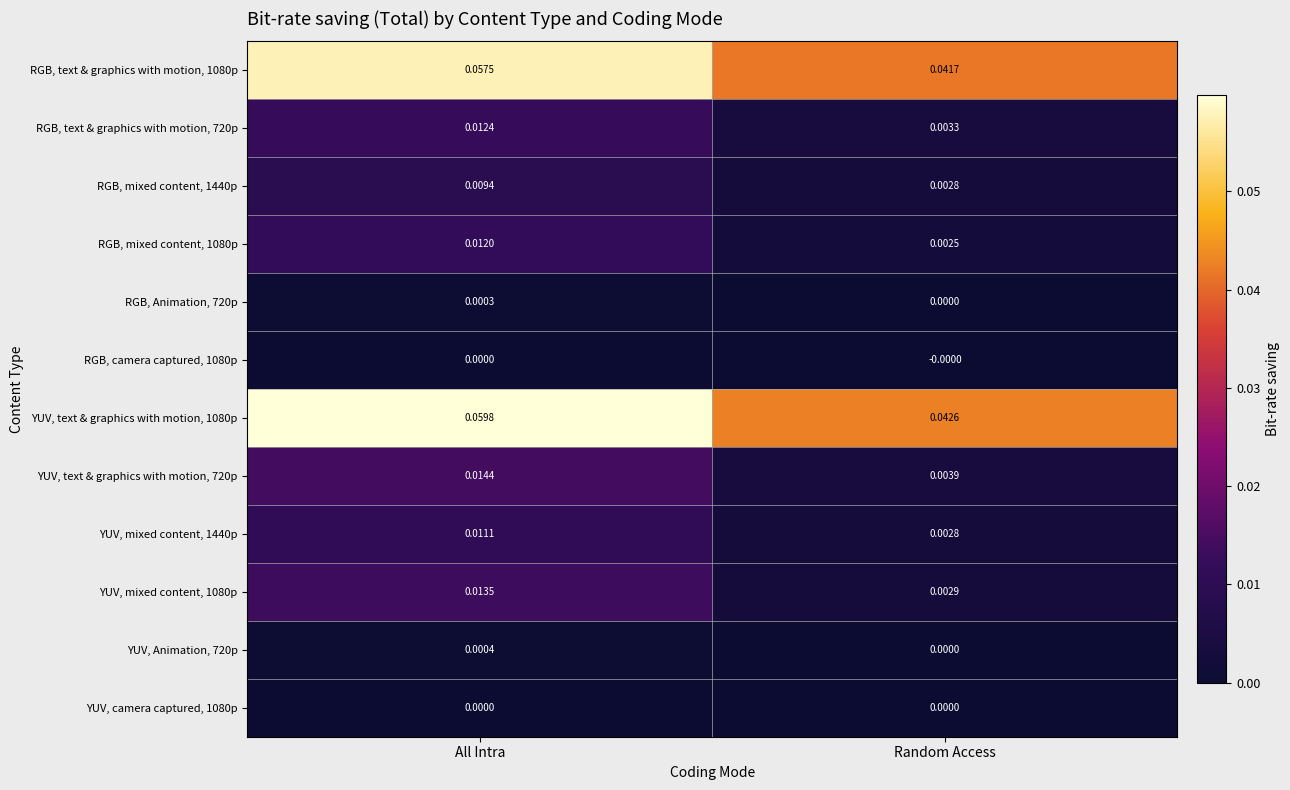

At which label does RGB, mixed content, 1440p reach its minimum?

Random Access